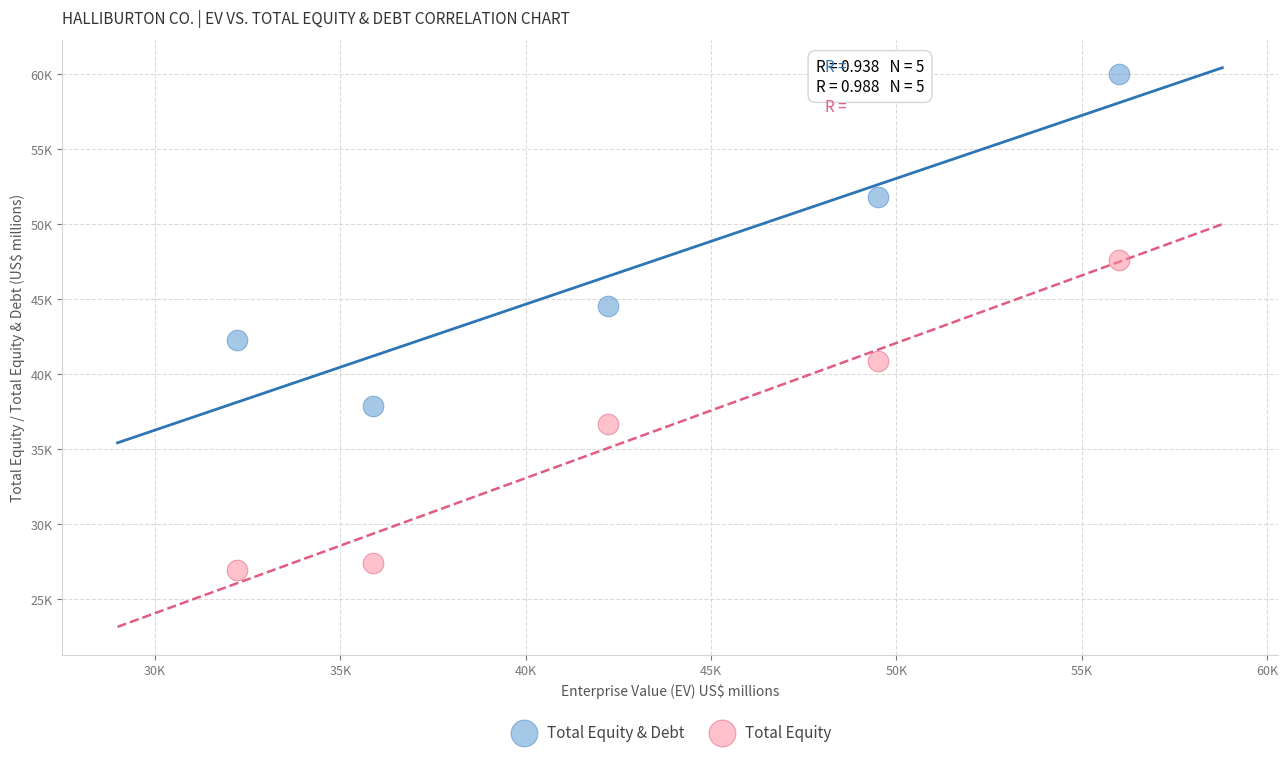

Which series has the widest spread of Y values?

Total Equity & Debt